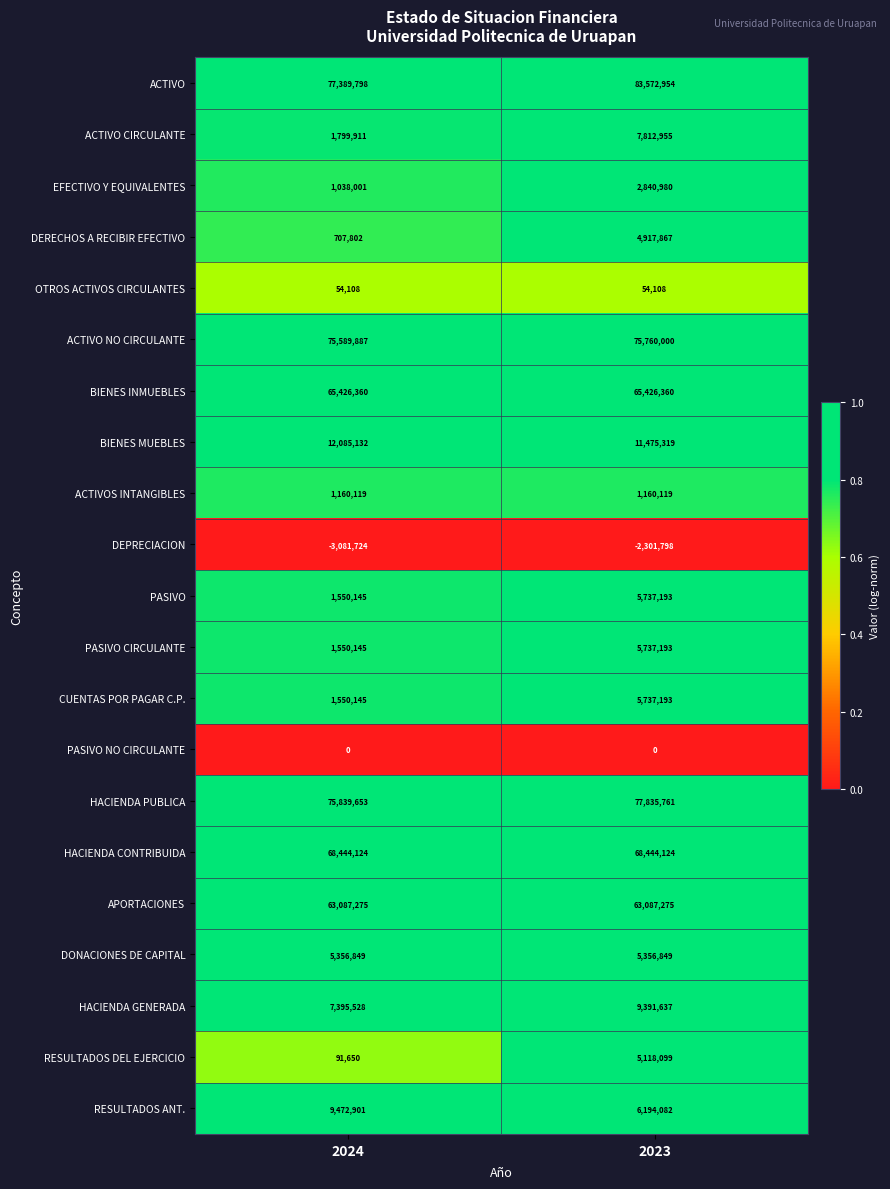

Is the value of HACIENDA CONTRIBUIDA at 2023 greater than the value of BIENES MUEBLES at 2023?

Yes